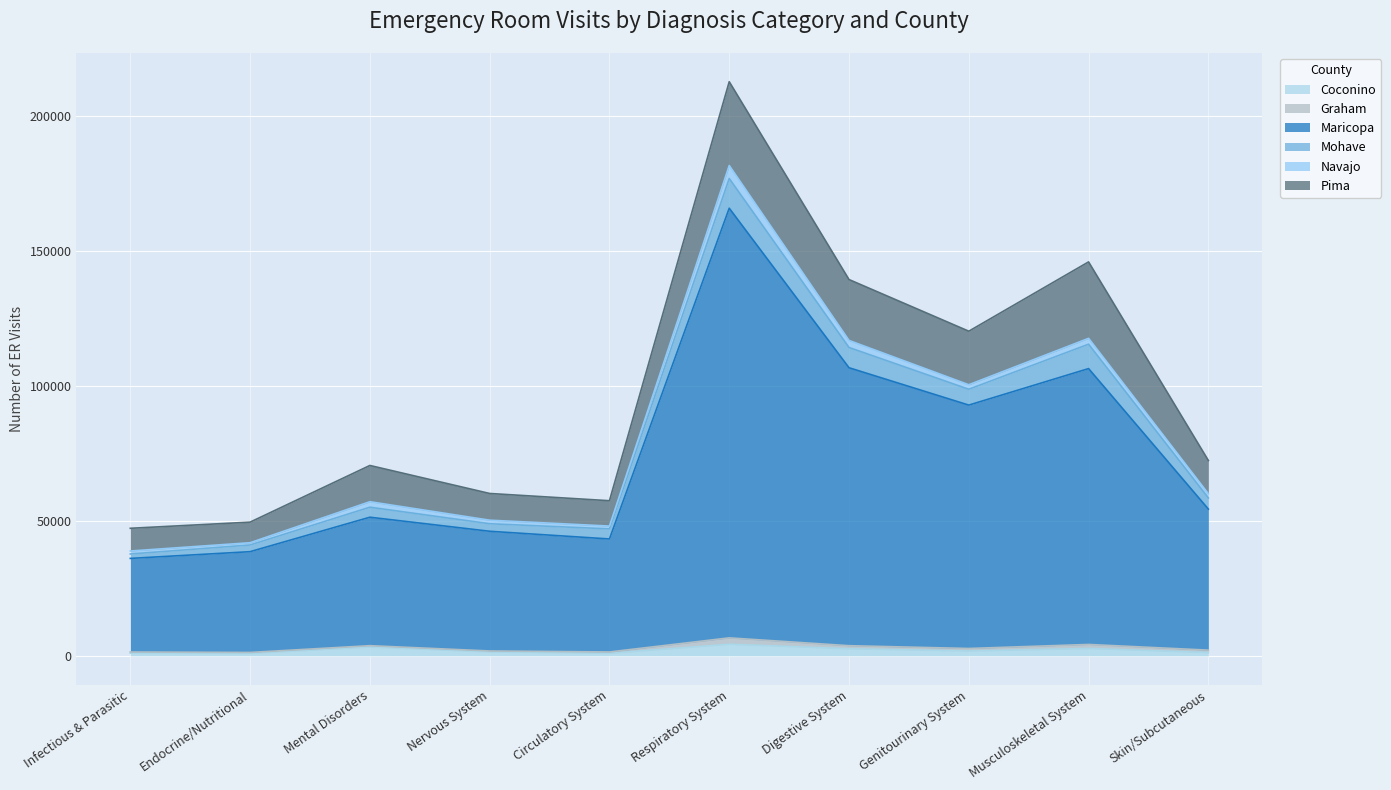

Between Infectious & Parasitic and Nervous System, which series saw the biggest shift?

Maricopa